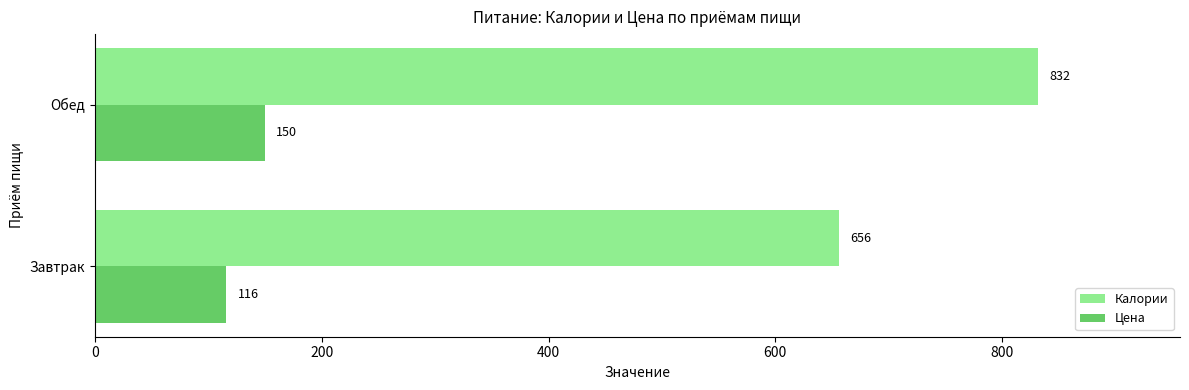

List the series in order of their peak value, lowest first.

Цена, Калории